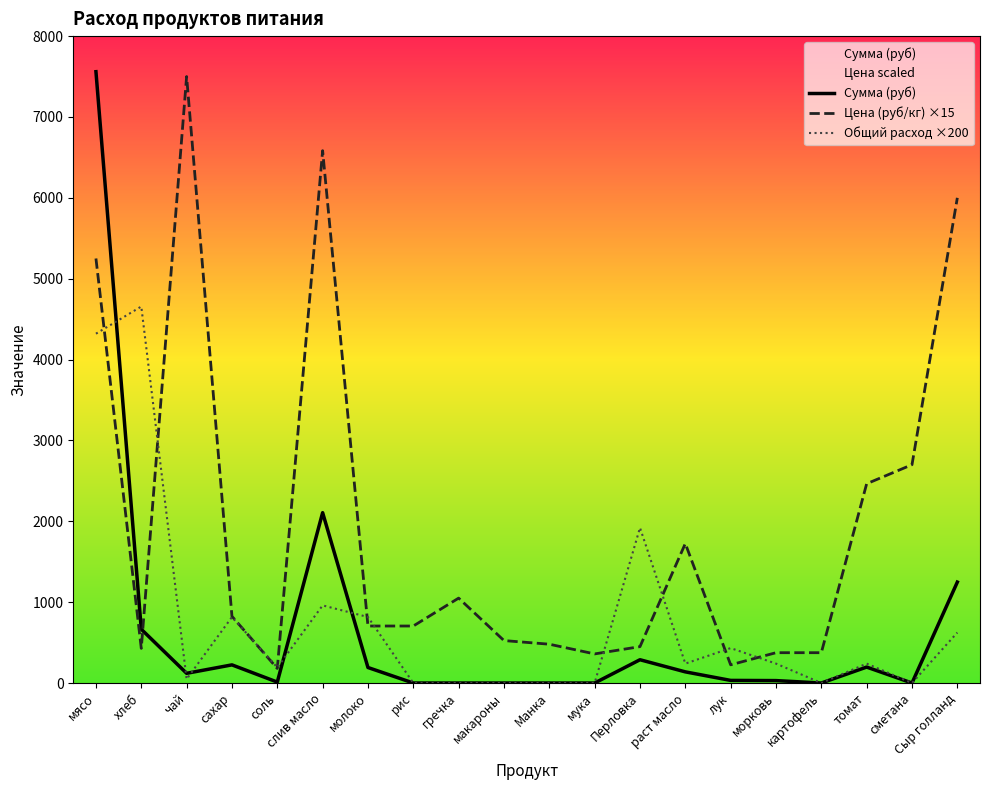

At how many categories does at least one series exceed 3369?

5